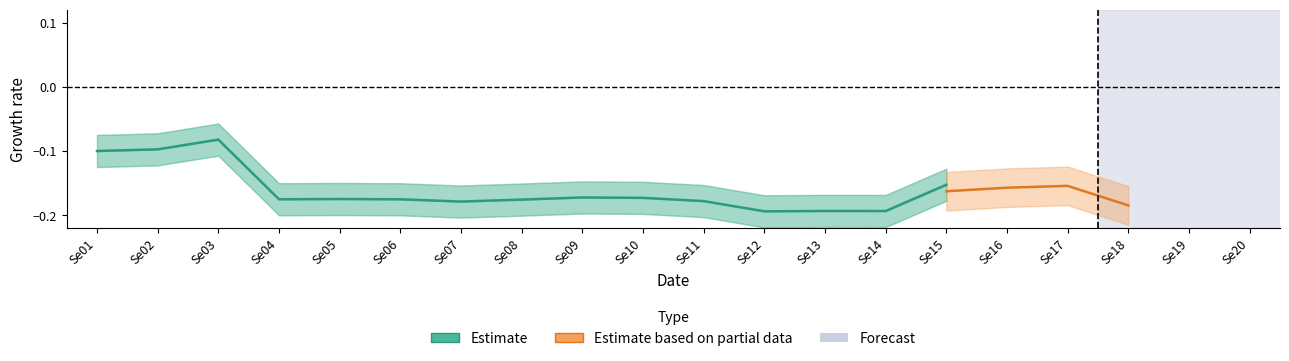

Does the chart display data point markers on the line(s)?

No